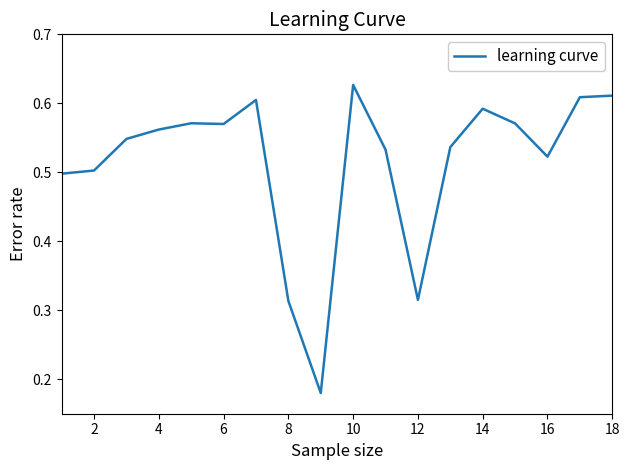

What is the difference between the maximum and minimum values?

0.4